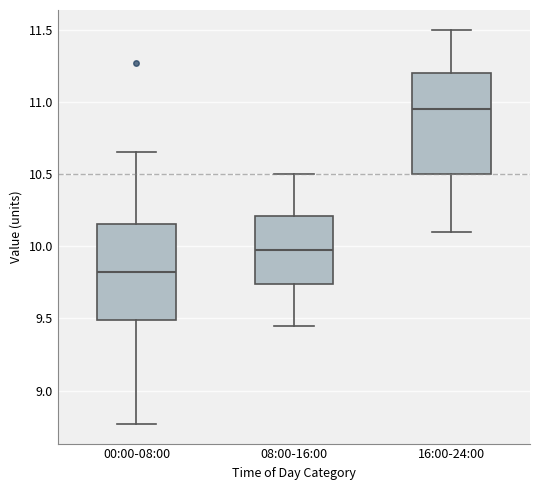

Reading left to right, read every box against the y-axis: the position of its median line, the range the box covers, and the ends of its whiskers. The values are not printed on the chart, so give them approximately, as read against the axis.

00:00-08:00: median 9.85, box 9.50 to 10.15, whiskers 8.75 to 10.65
08:00-16:00: median 10.00, box 9.75 to 10.20, whiskers 9.45 to 10.50
16:00-24:00: median 10.95, box 10.50 to 11.20, whiskers 10.10 to 11.50